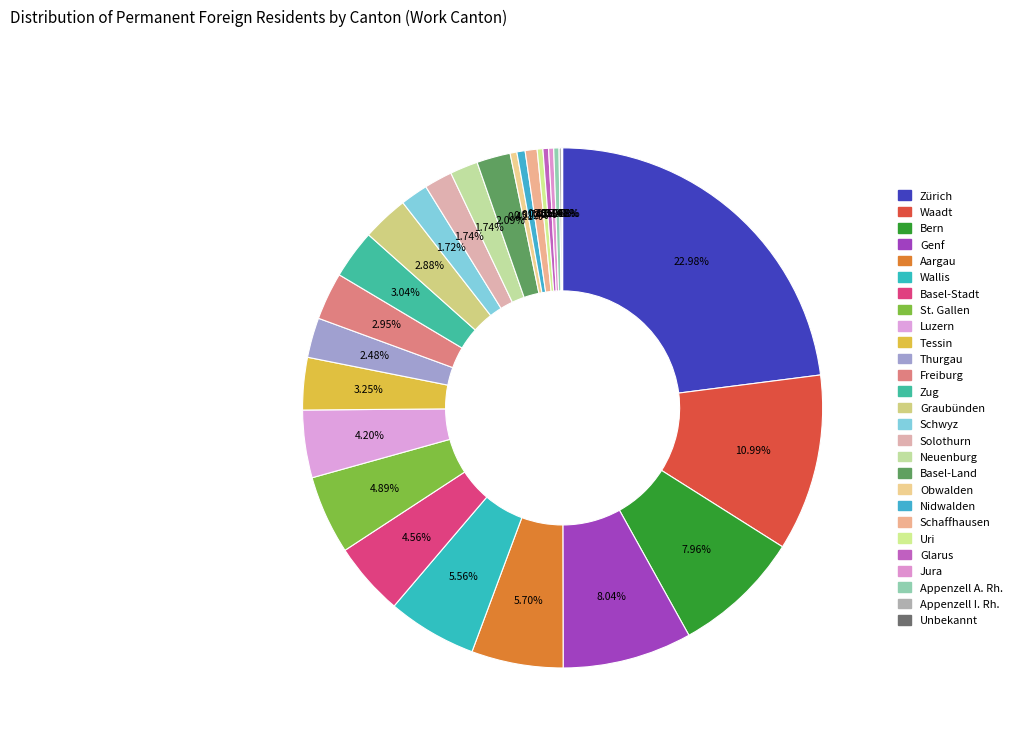

How many segments does this pie chart have?

27